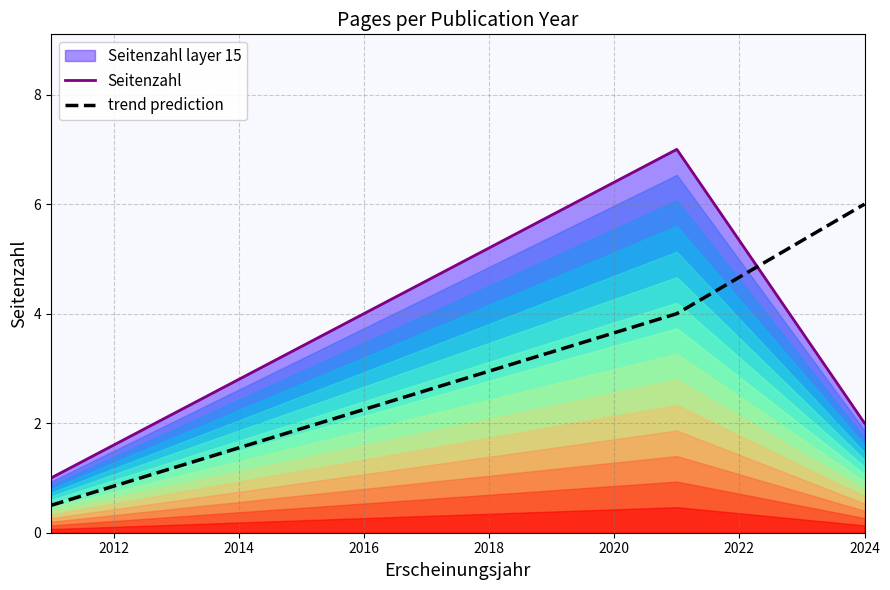

Is it true that the value at 2021 is 2?

False